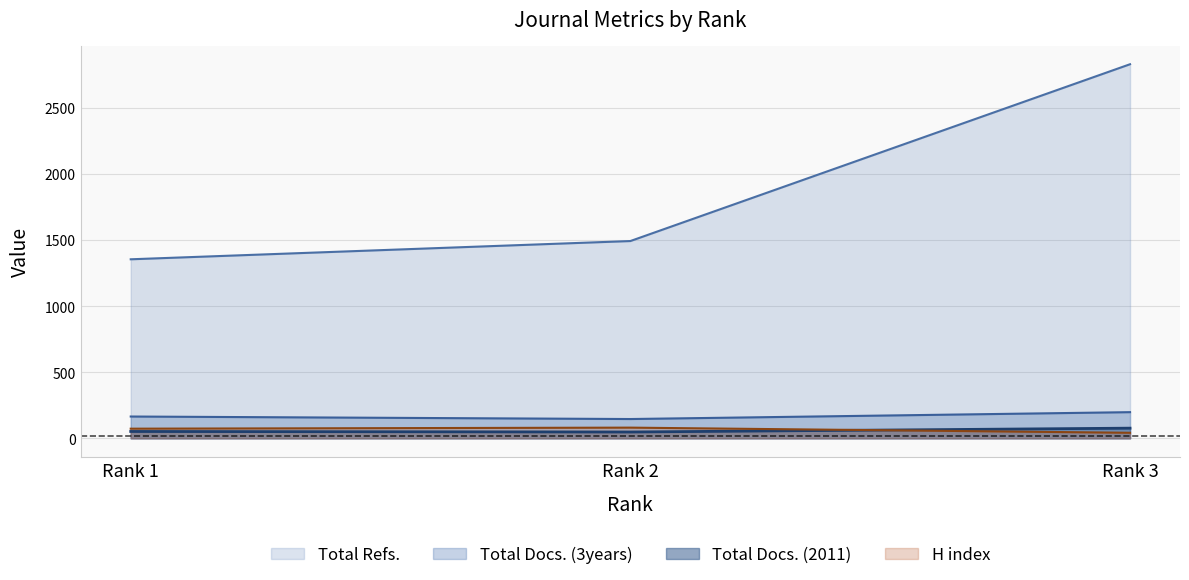

Which label corresponds to the smallest value in the chart?

Rank 3